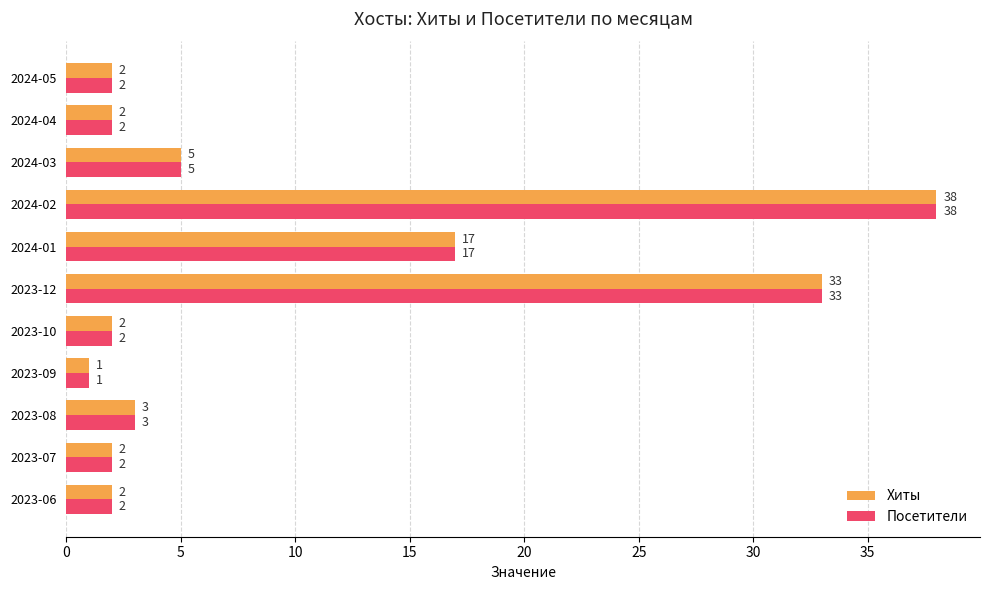

What is the maximum value for Хиты?

38